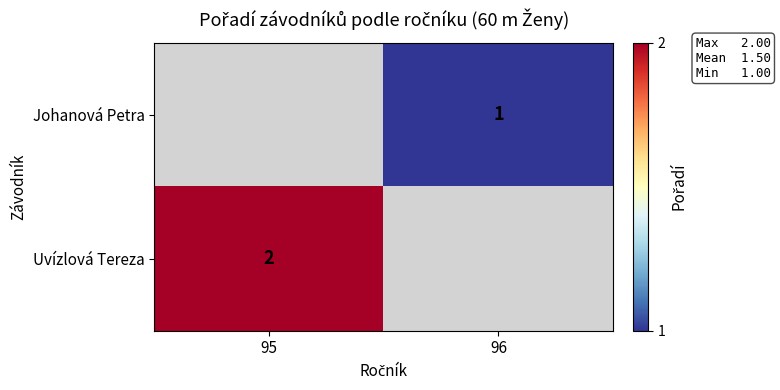

The Uvízlová Tereza series shows 2 at 95. True or false?

True